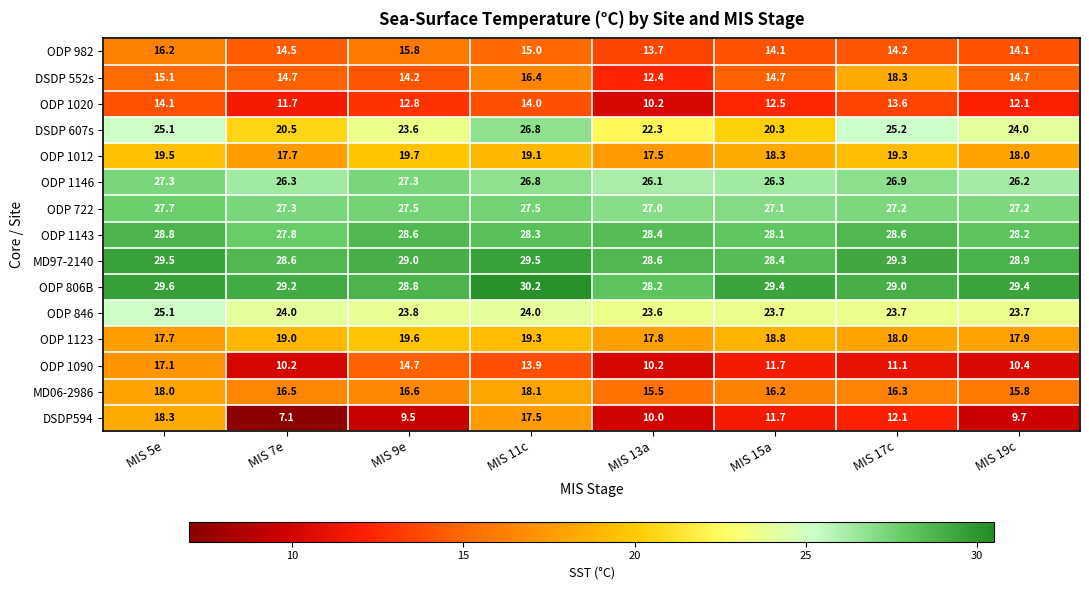

The value of ODP 1123 at MIS 15a is 18.8. True or false?

True